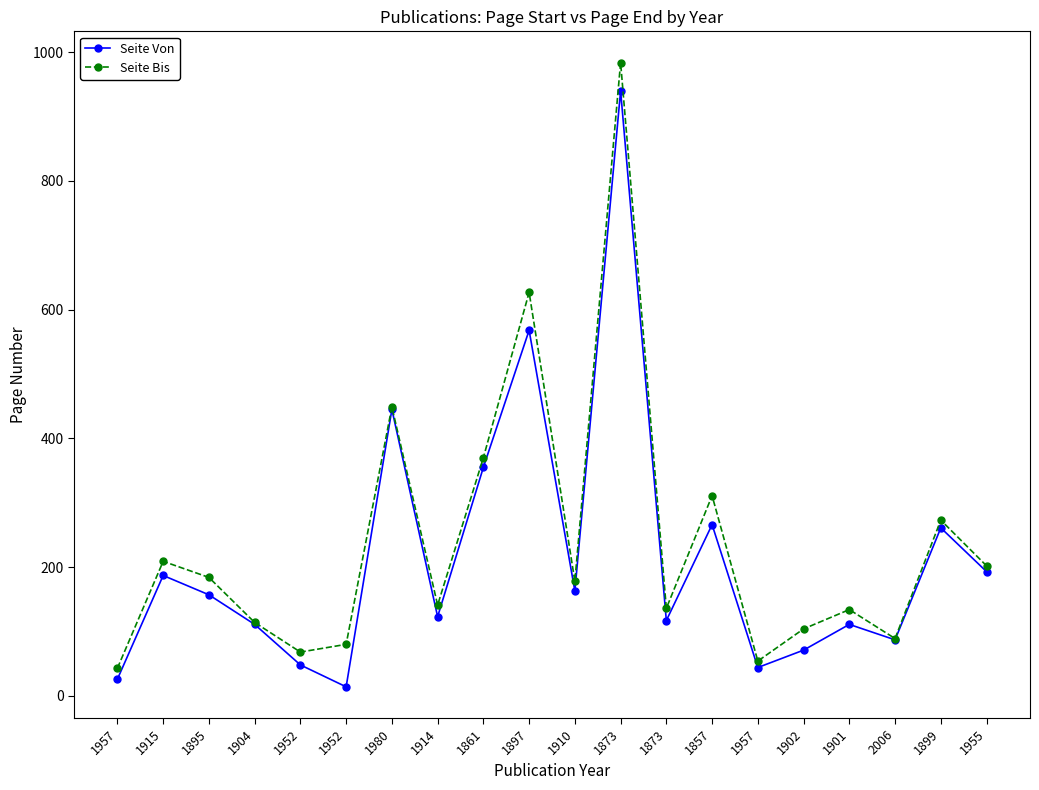

Which series has the largest total across all categories?

Seite Bis